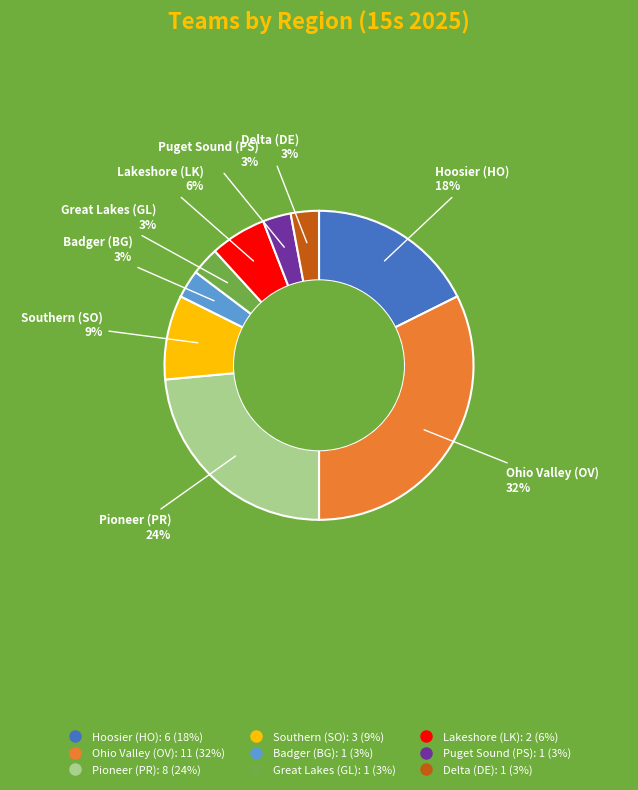

Does any single category account for the majority?

No